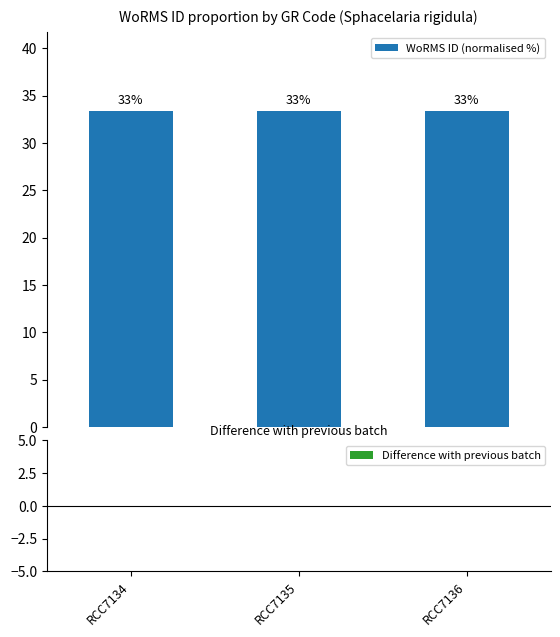

At which category does the chart reach its minimum across all series?

RCC7134